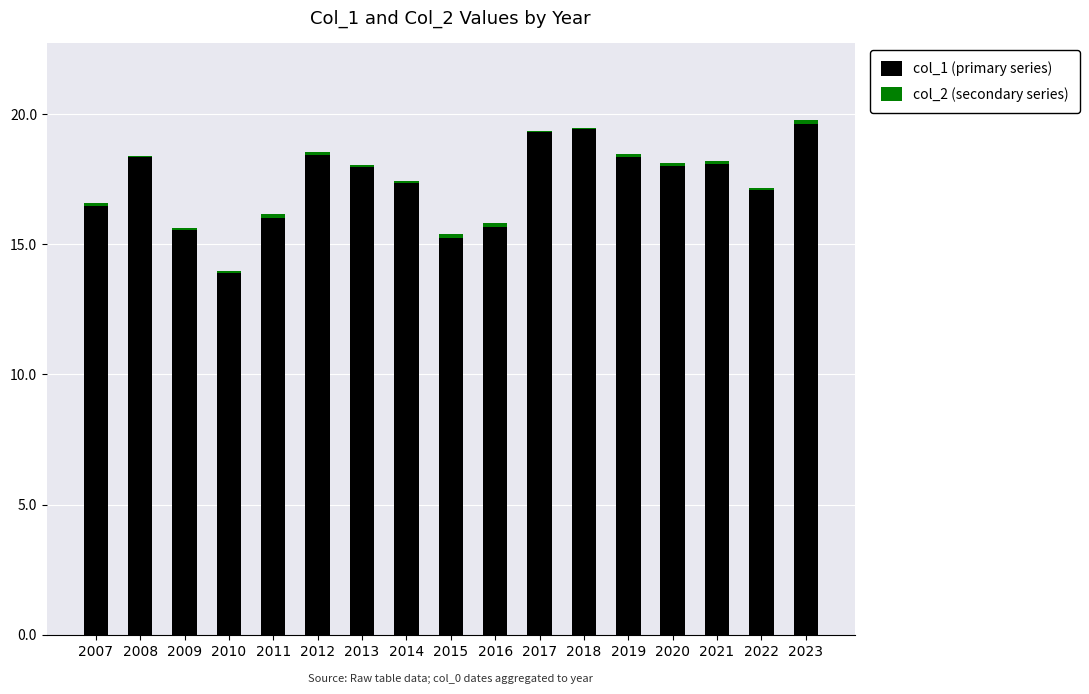

What is the sum of all col_1 (primary series) values?

294.9